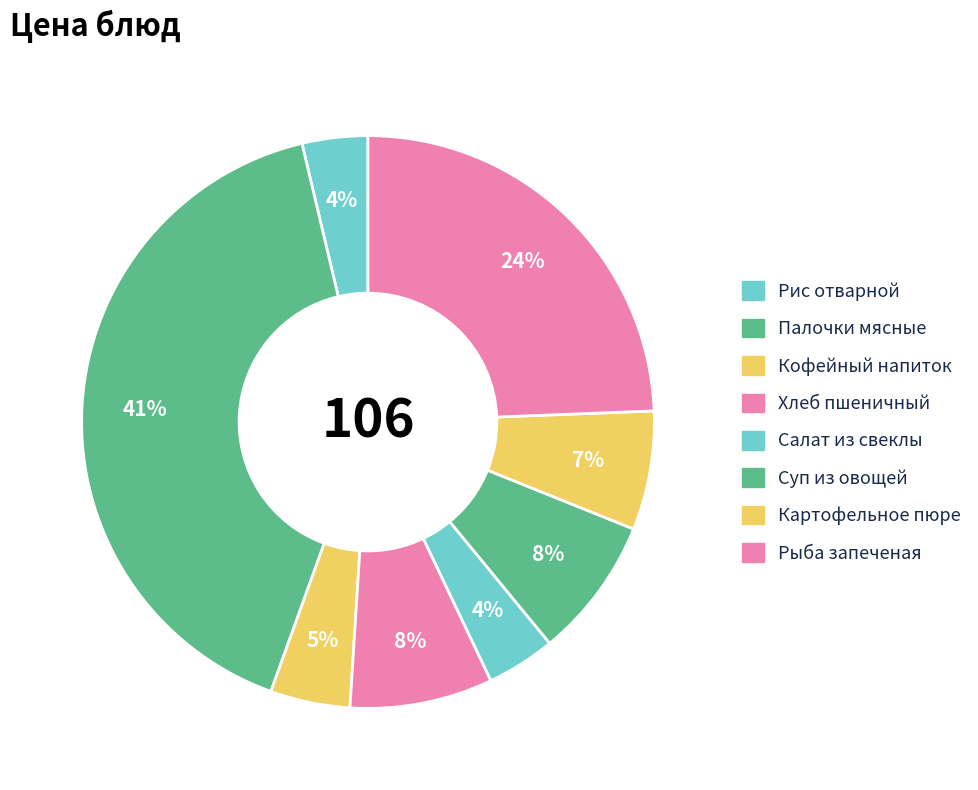

How many segments does this pie chart have?

8